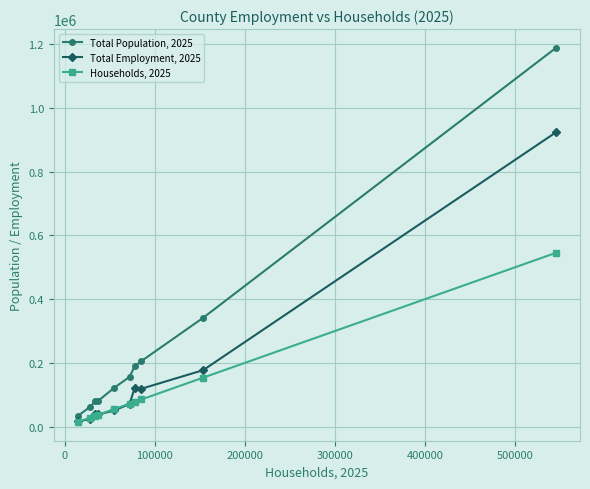

At how many categories does at least one series exceed 1159294?

1